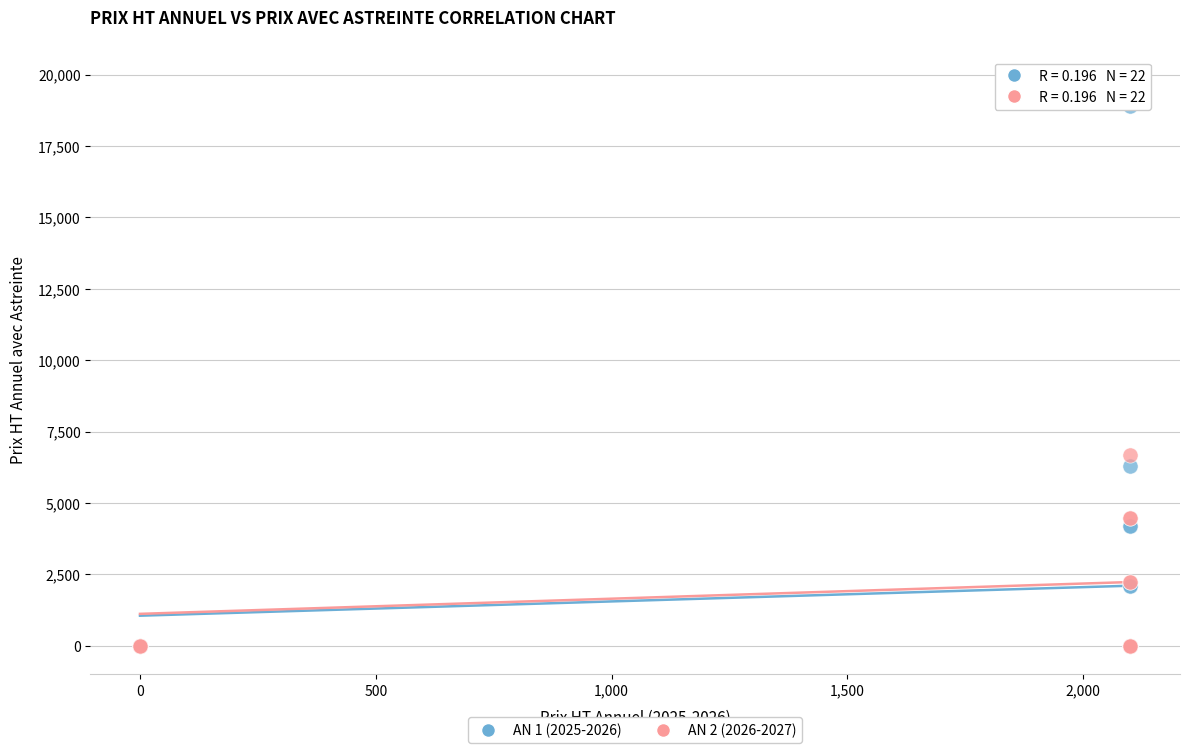

Across all series, what Y value is closest to 10030?

6686.9